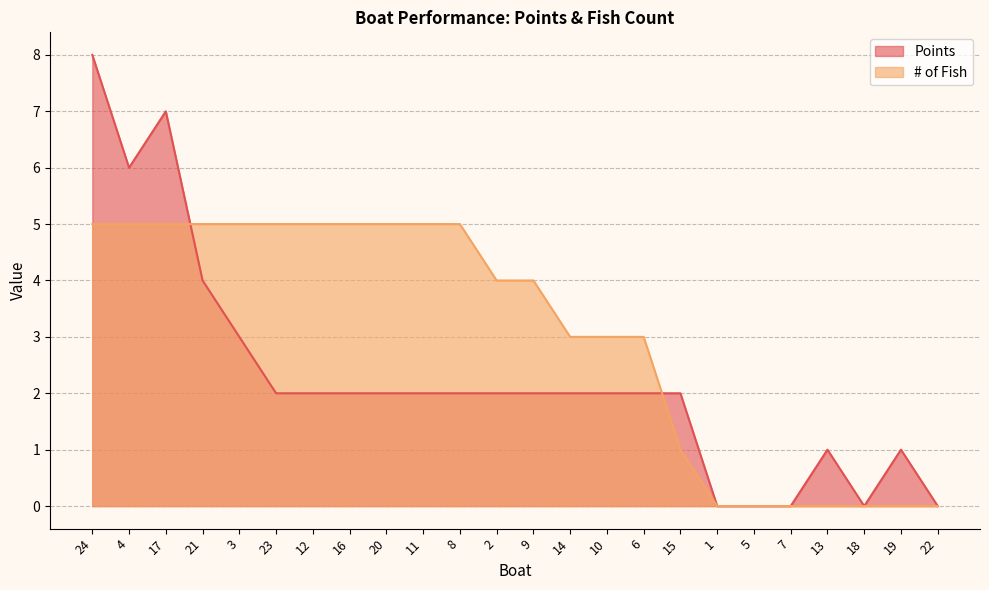

Where is the first local maximum for Points?

17